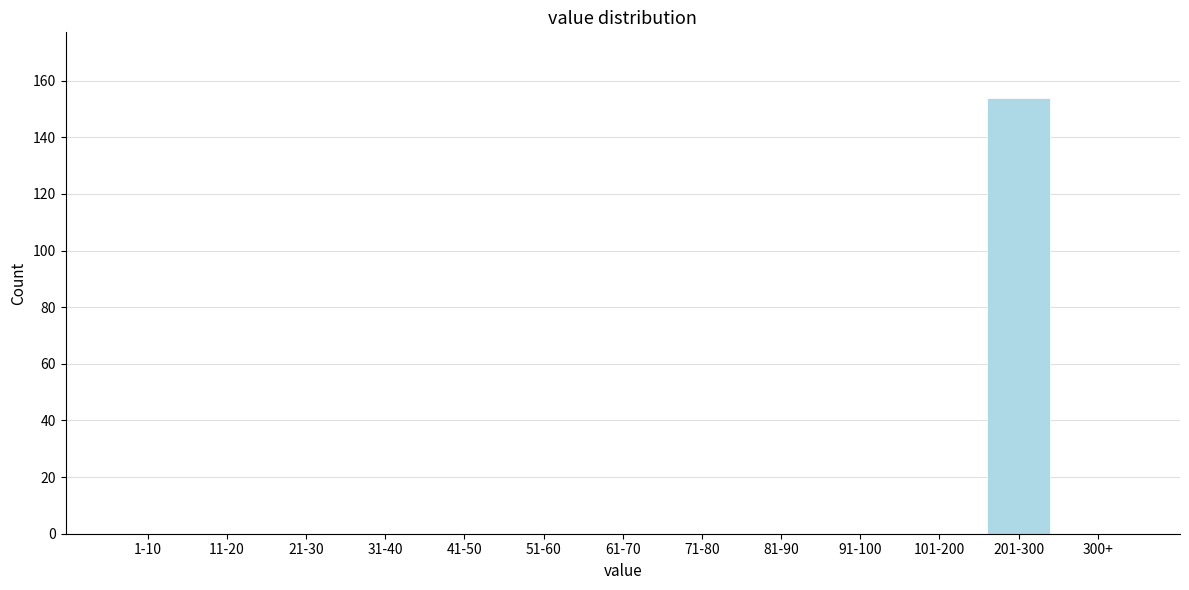

Reading left to right, extract all data points from this chart.

1-10=0	11-20=0	21-30=0	31-40=0	41-50=0	51-60=0	61-70=0	71-80=0	81-90=0	91-100=0	101-200=0	201-300=154	300+=0